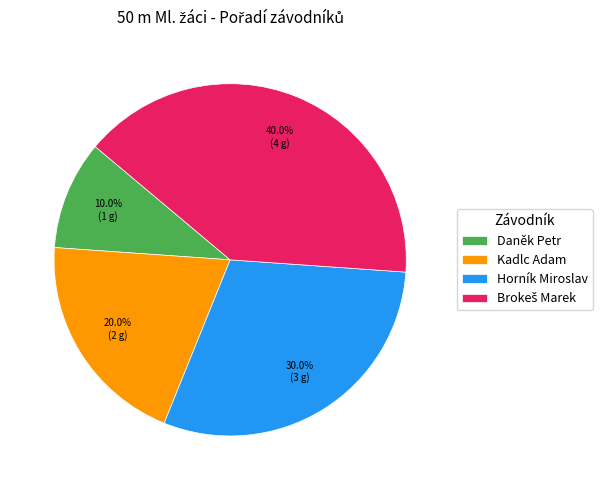

What is the ratio of the value at Horník Miroslav to the value at Daněk Petr?

3.0